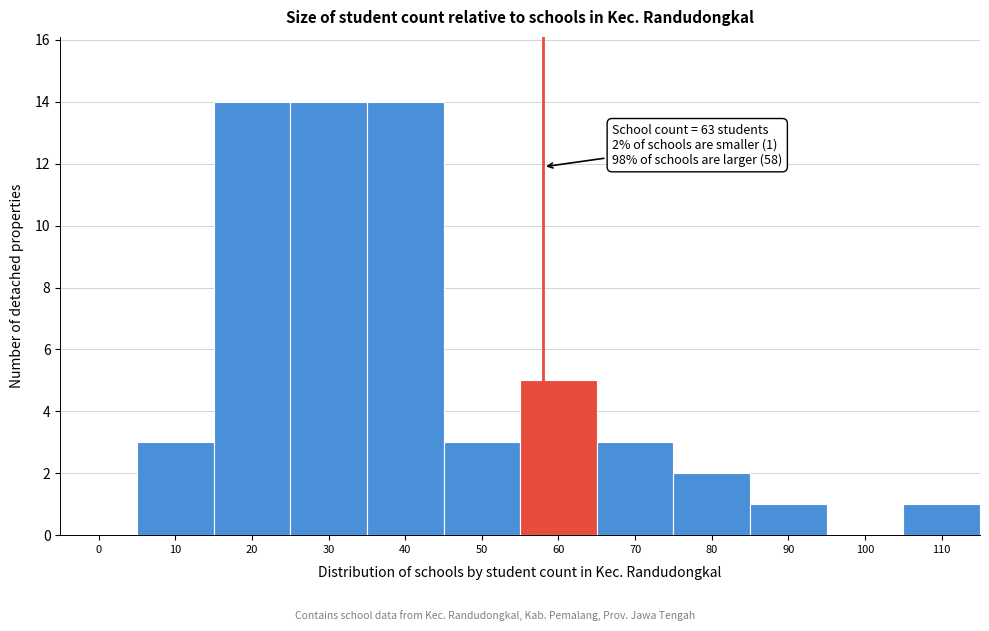

Reading left to right, list all the values displayed in this chart.

0=0	10=3	20=14	30=14	40=14	50=3	60=5	70=3	80=2	90=1	100=0	110=1